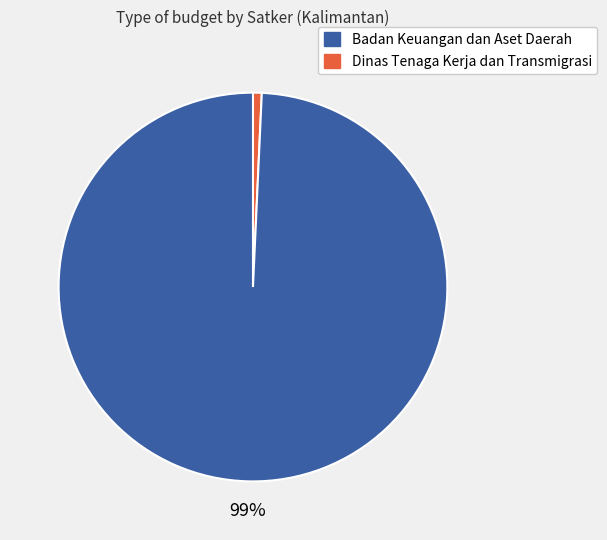

Is there a majority slice in this chart?

Yes